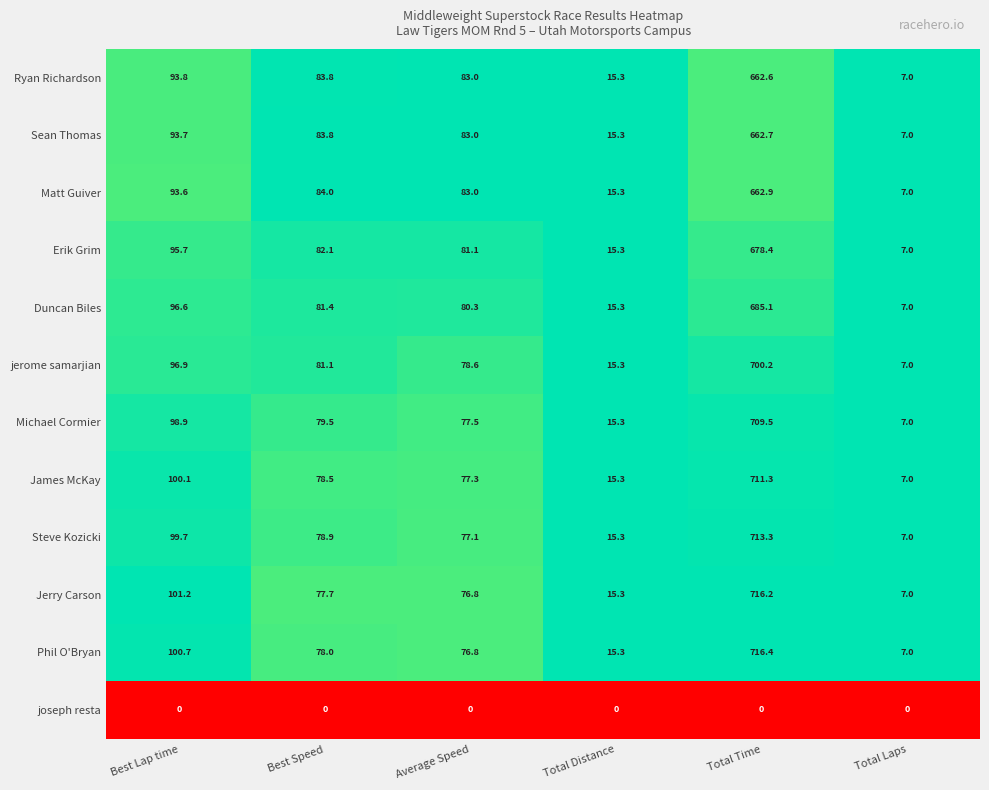

Which series has the largest range (max minus min)?

Phil O'Bryan